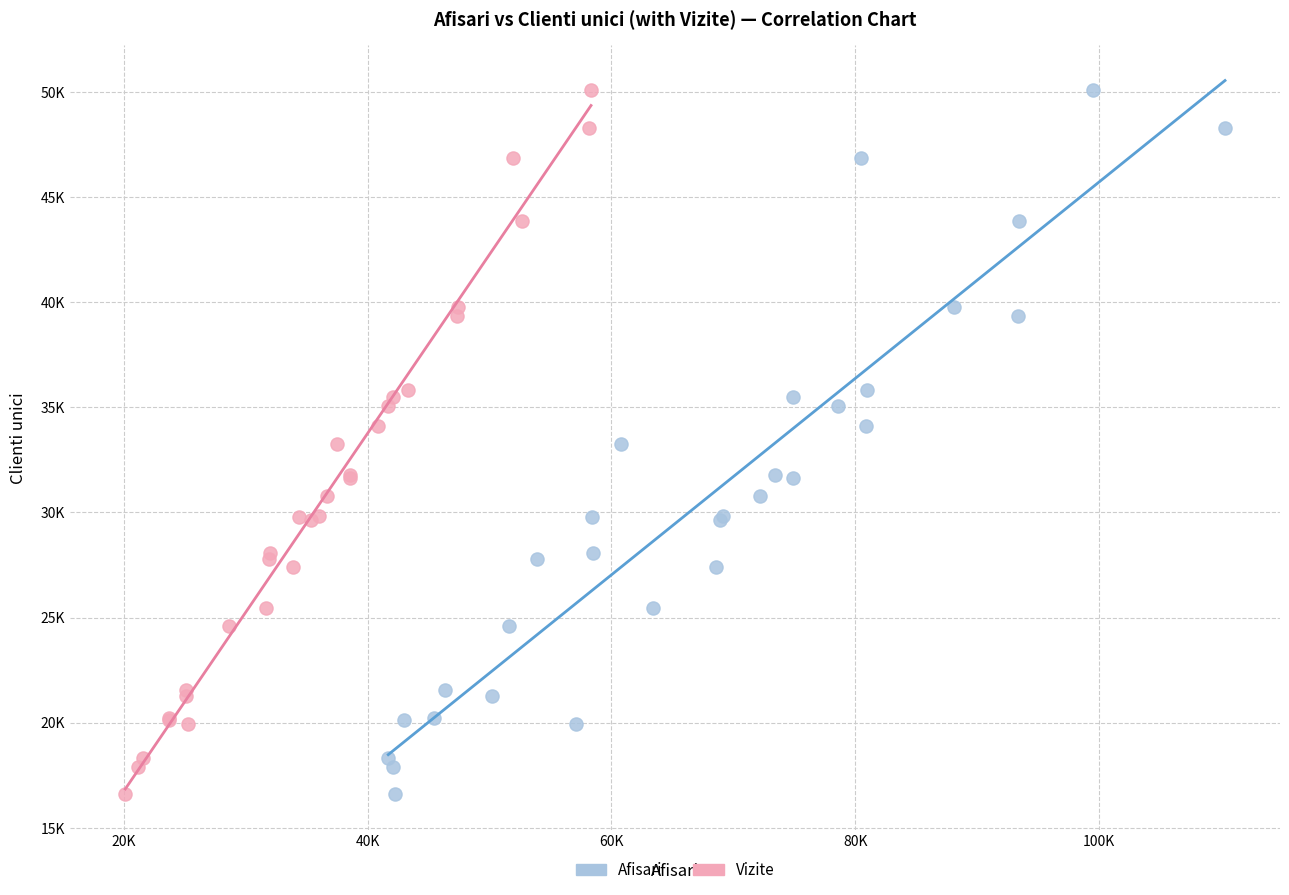

What are all the series names shown in the legend?

Afisari, Vizite